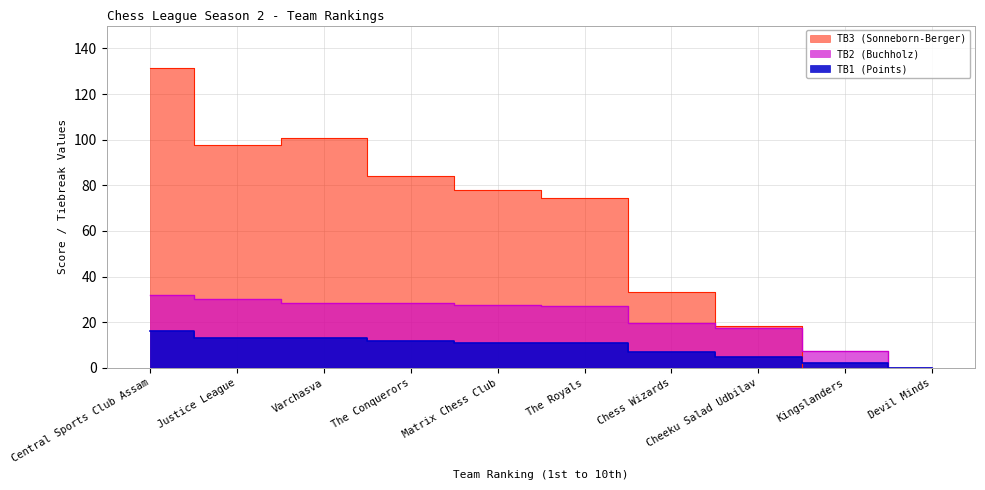

The TB2 (Buchholz) series shows 19.5 at Chess Wizards. True or false?

True